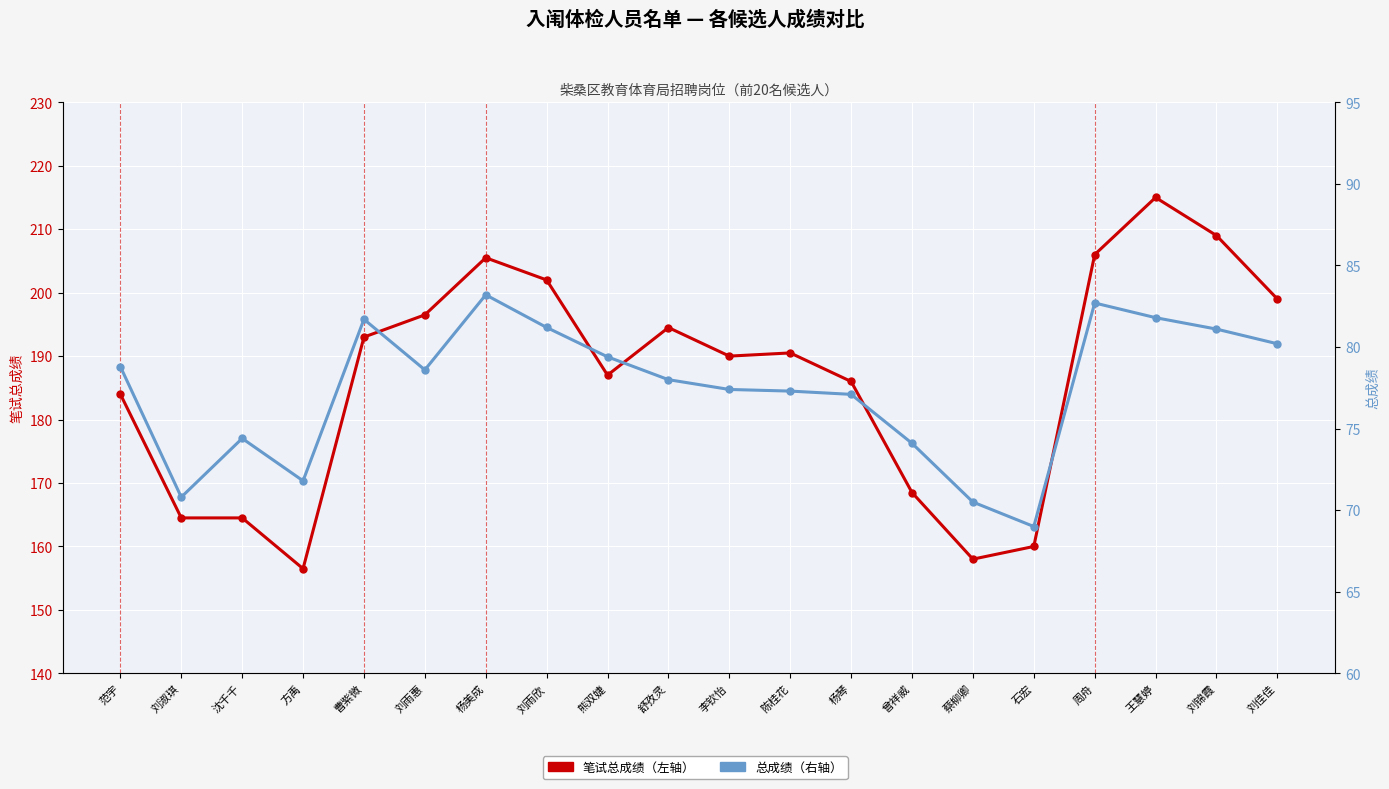

True or false: 总成绩 has more than 1 interior local peaks.

True